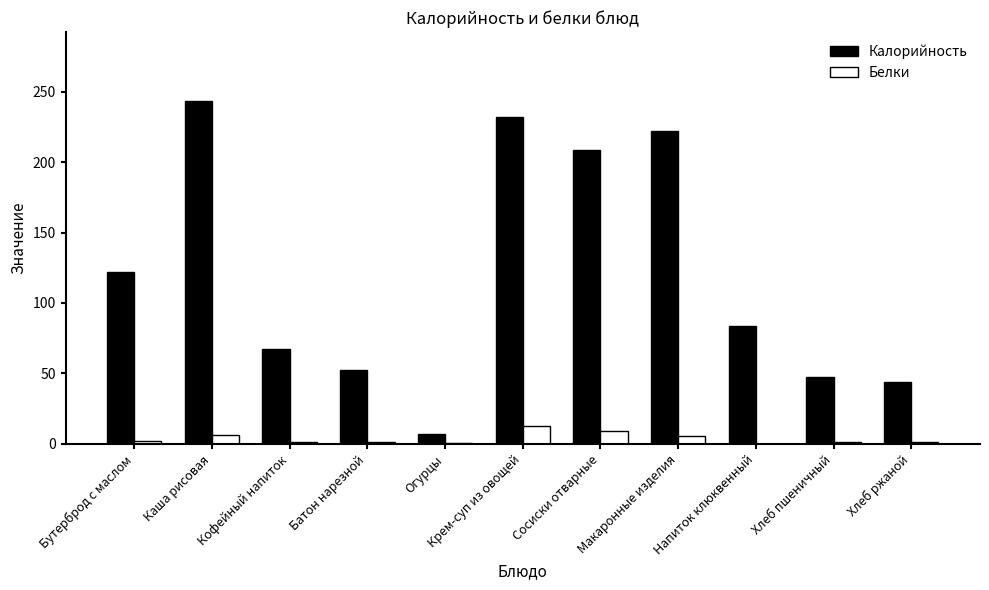

Which label corresponds to the largest value in the chart?

Каша рисовая